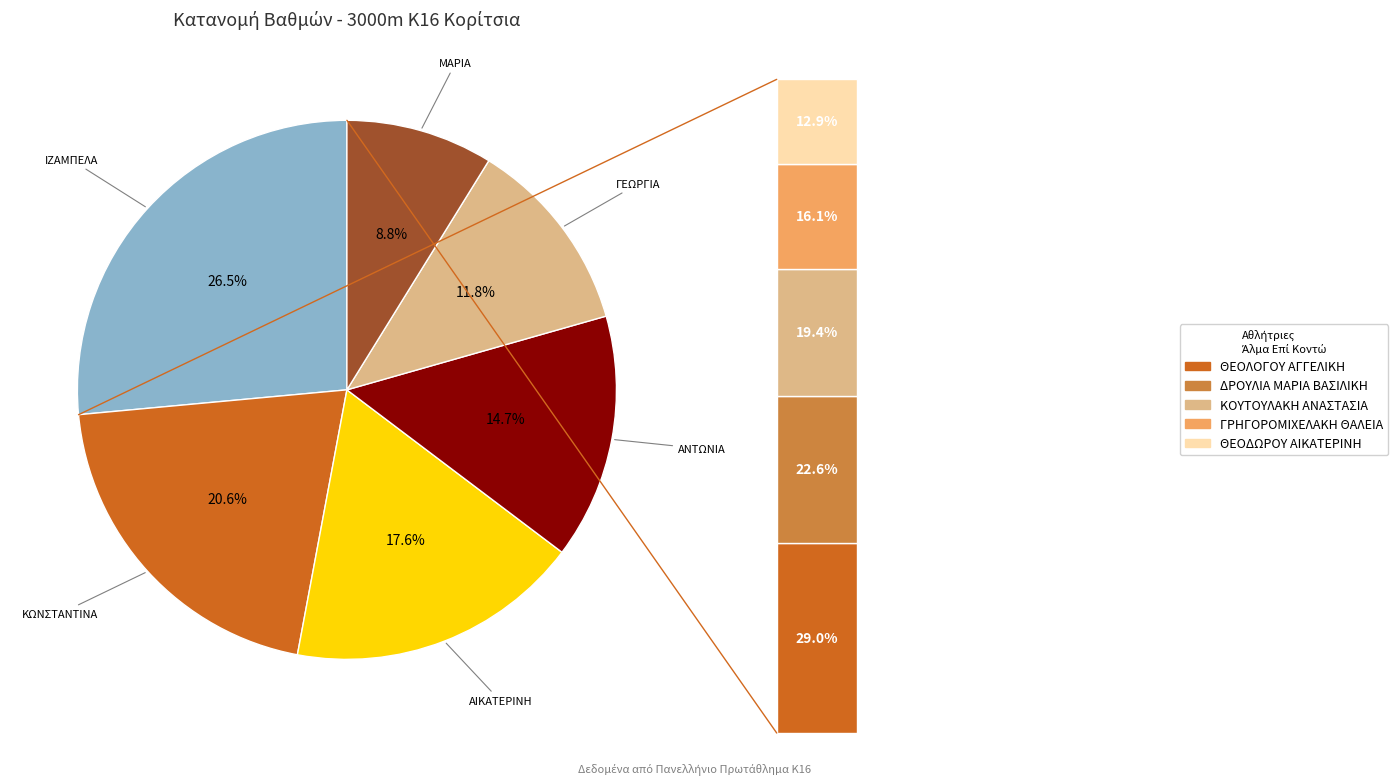

Count the number of slices in the pie.

6